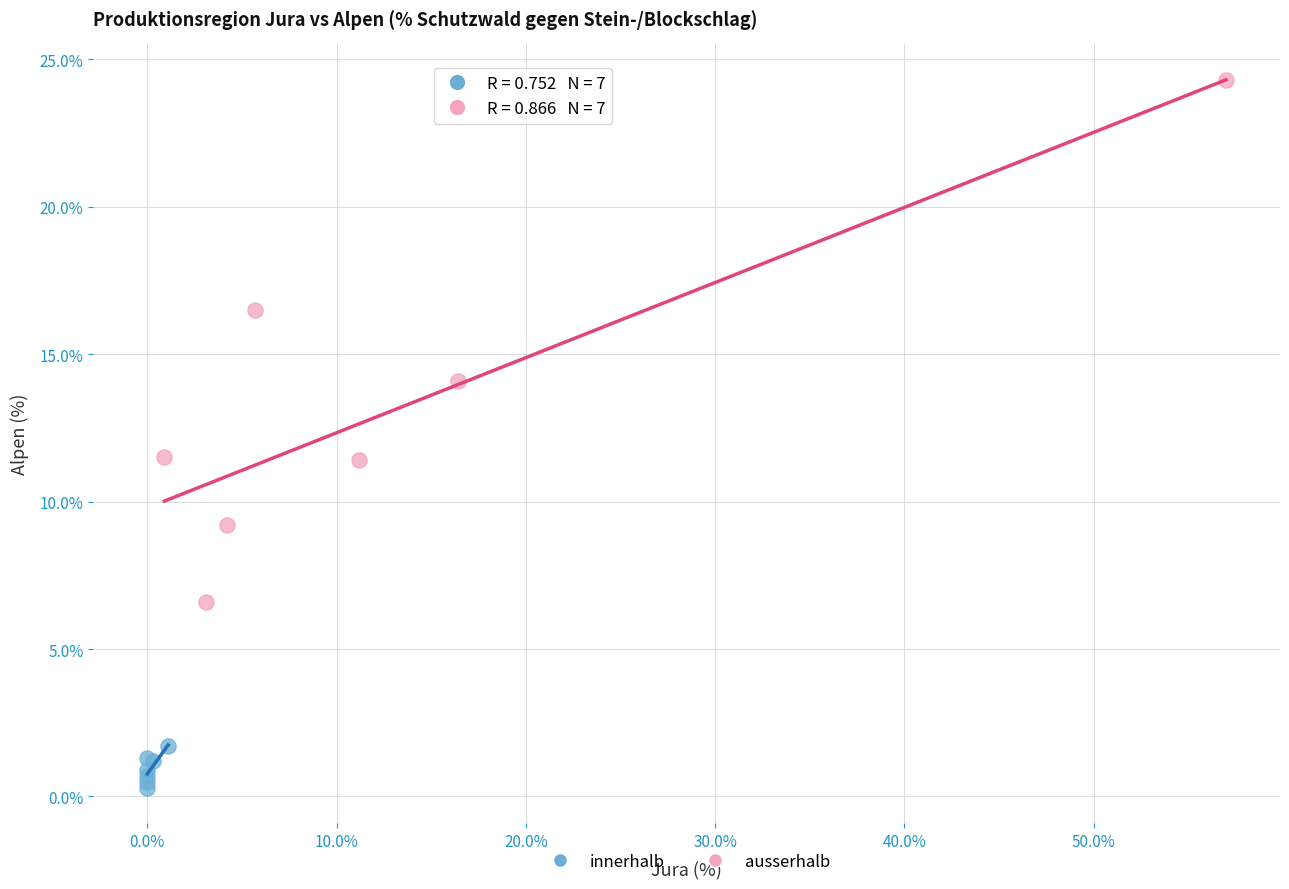

Which series reaches the minimum Y coordinate?

innerhalb